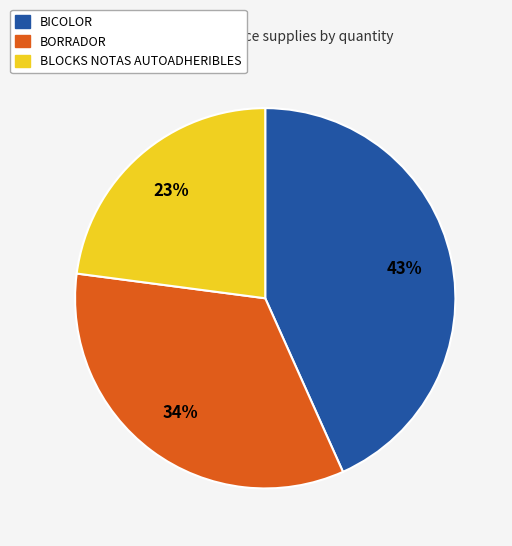

Is there a majority slice in this chart?

No